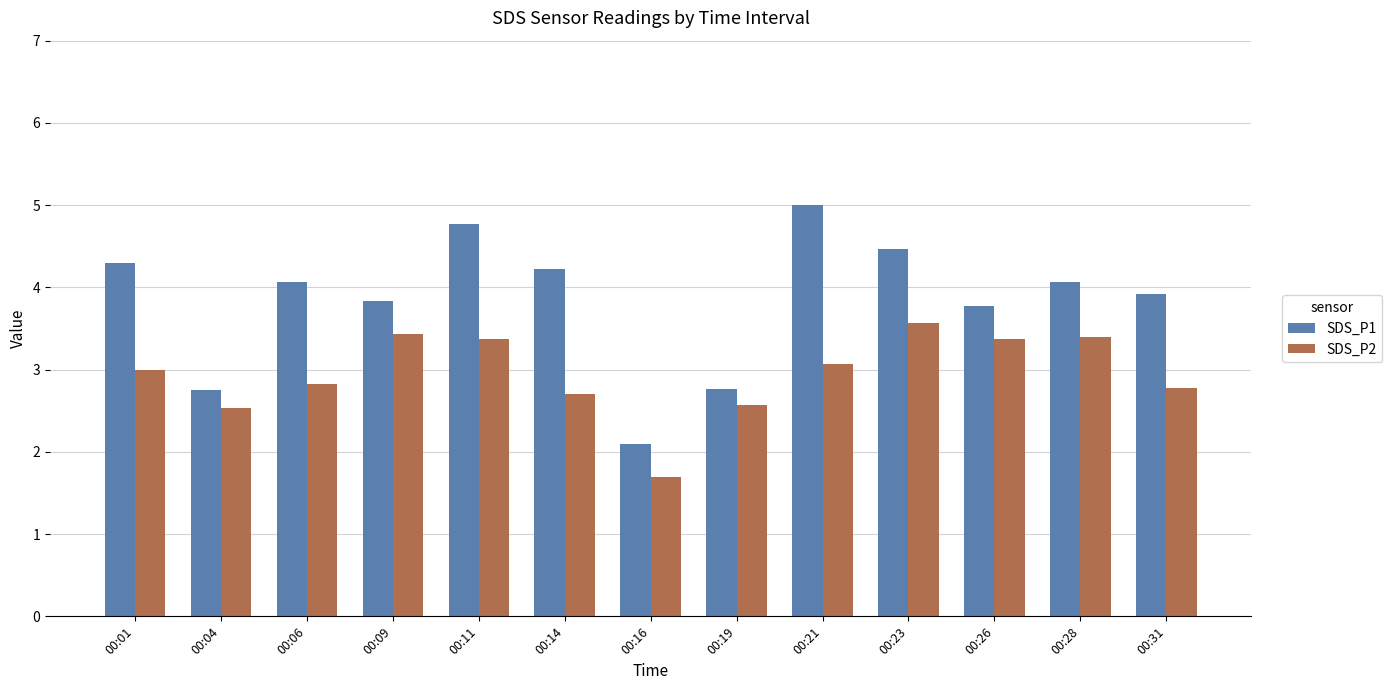

Rank the series at 00:01 from lowest to highest value.

SDS_P2, SDS_P1